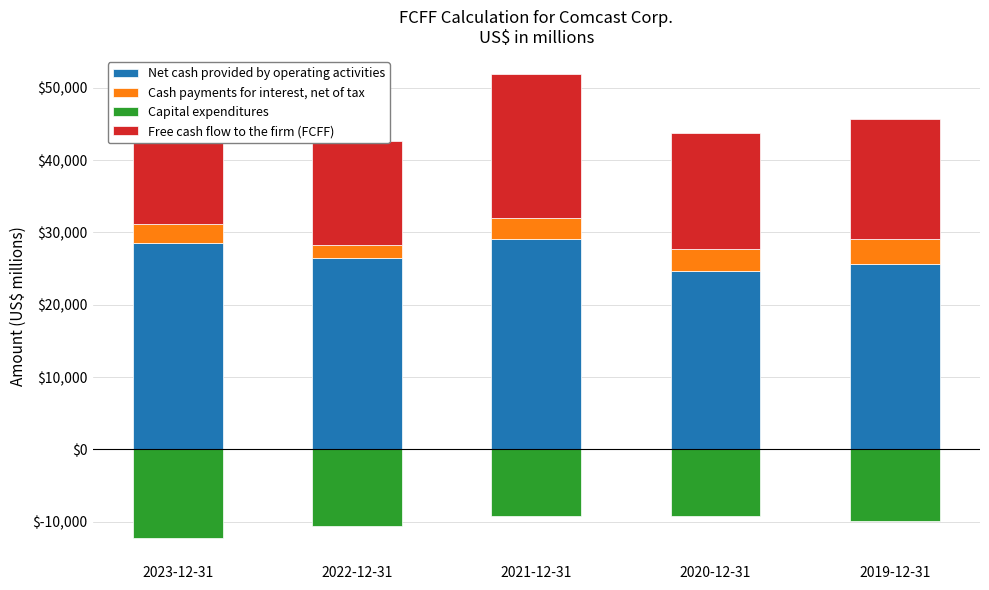

Which category has the lowest value across all series?

2023-12-31